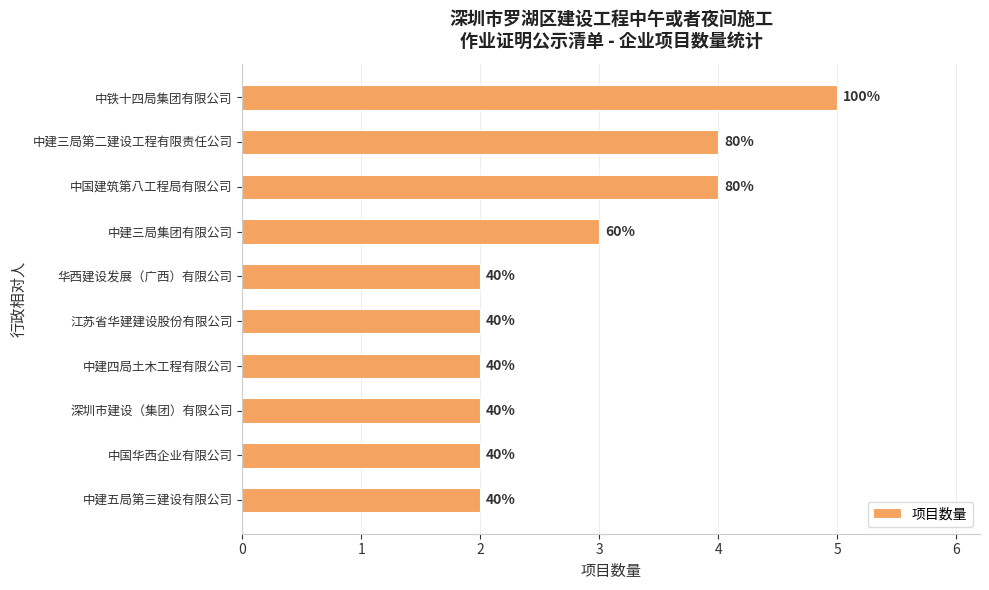

How many bars are there in total?

10